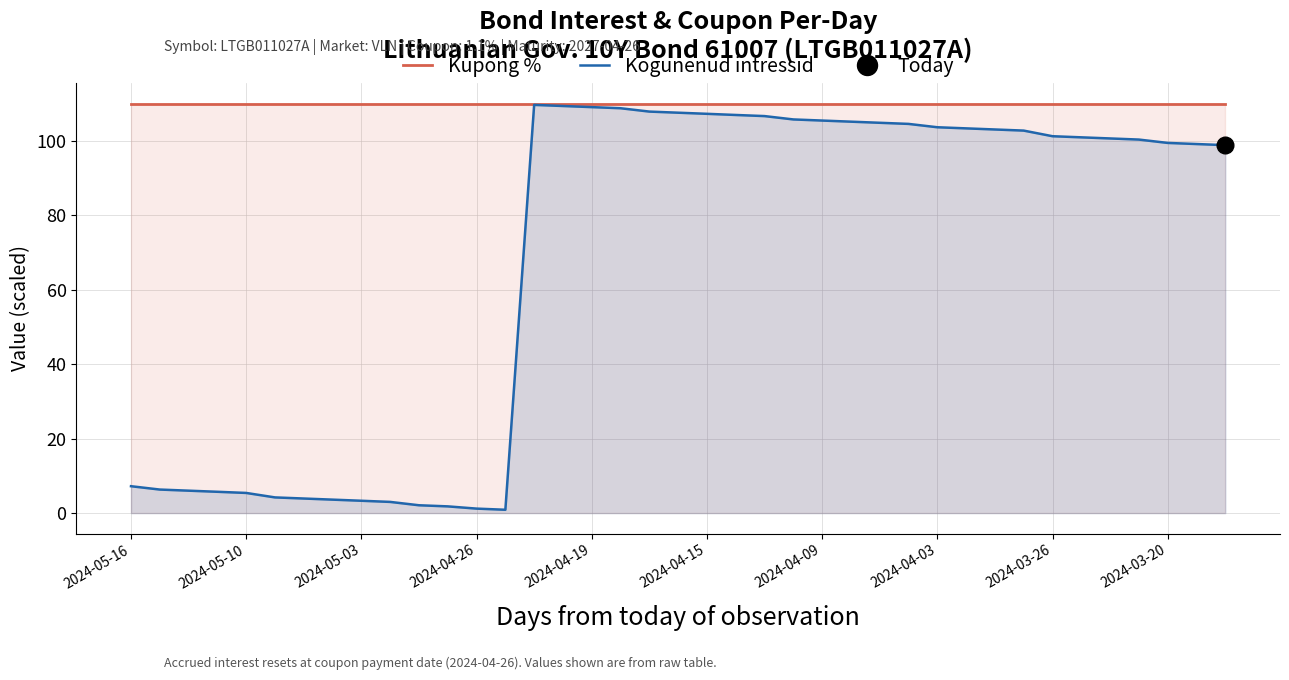

True or false: Kogunenud intressid and Kupong % cross at least once.

False